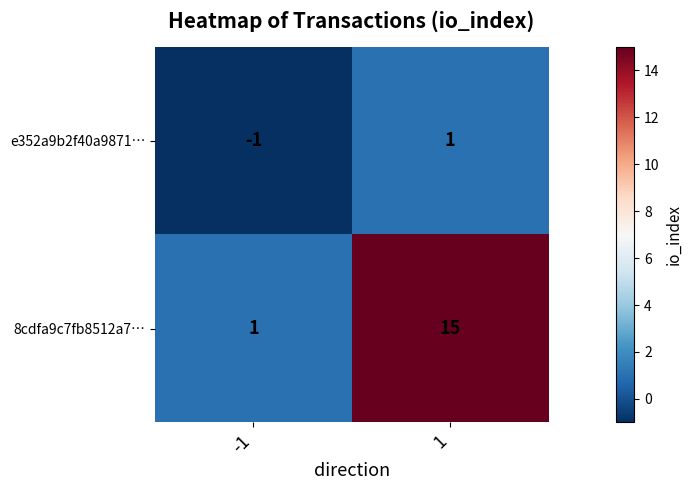

What value does the 8cdfa9c7fb8512a7… series have at 1?

15